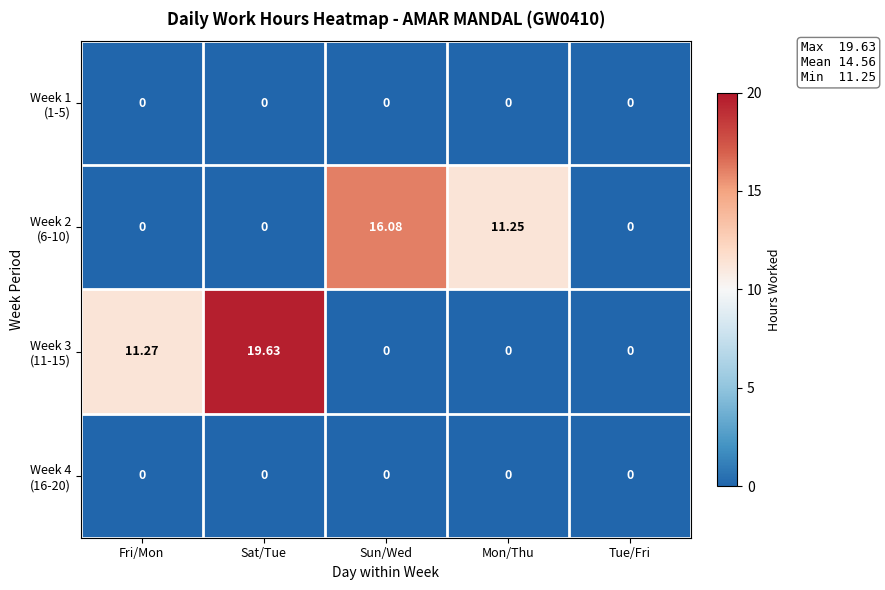

At which category is the sum across all series the highest?

Sat/Tue